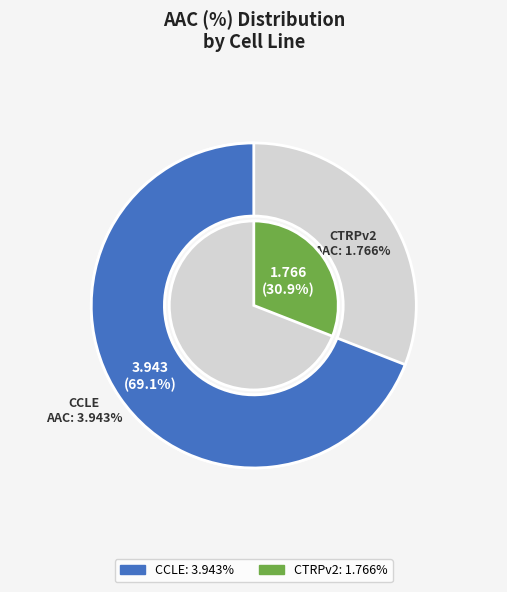

Count the number of slices in the pie.

2